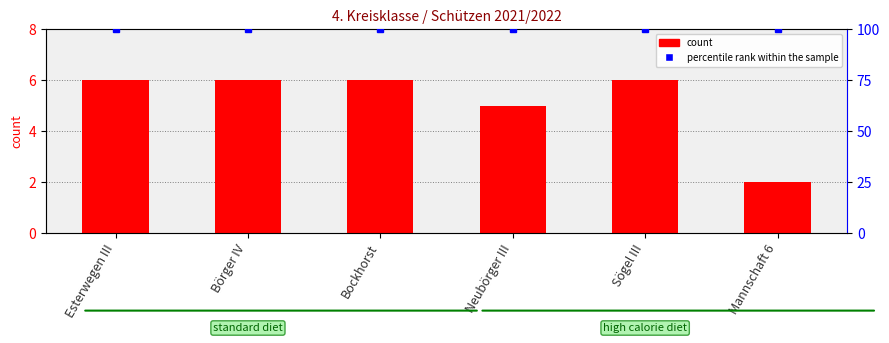

Between Börger IV and Bockhorst, which is larger?

Börger IV